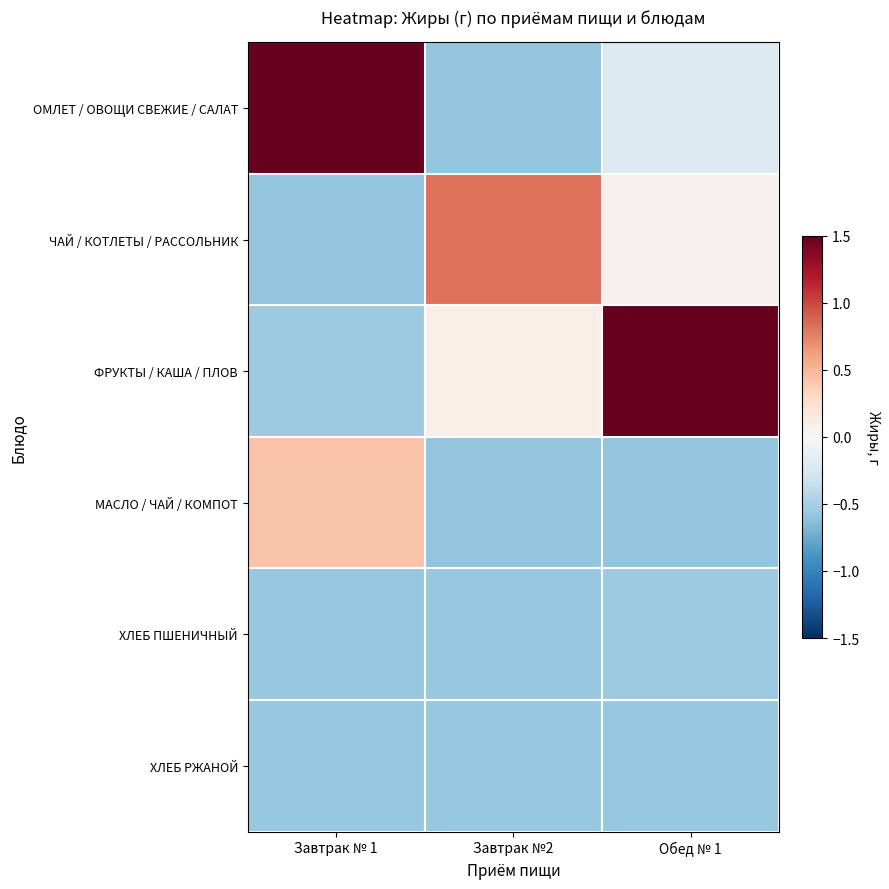

Between Завтрак № 1 and Завтрак №2, which series saw the biggest shift?

ОМЛЕТ / ОВОЩИ СВЕЖИЕ / САЛАТ